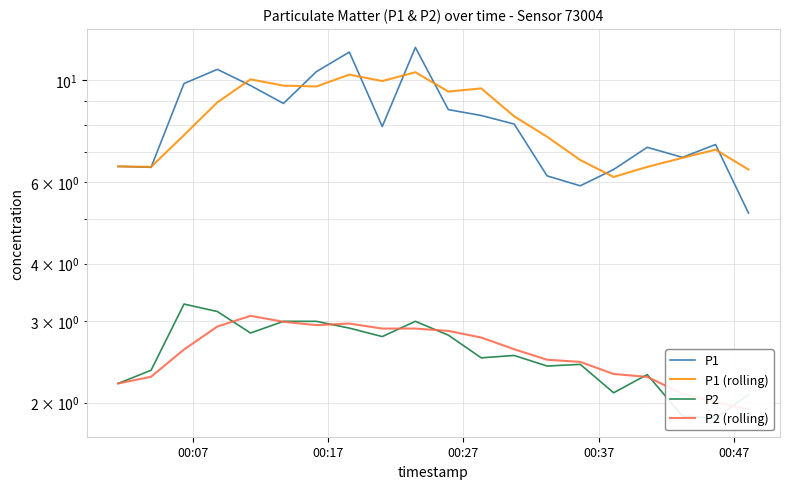

Does the chart have visible grid lines?

Yes